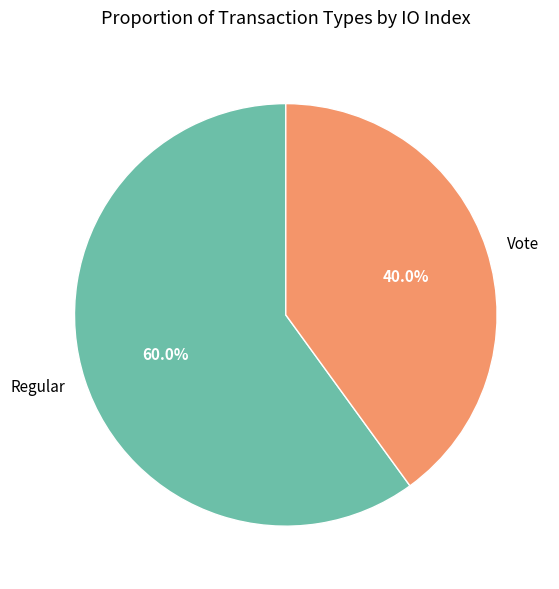

Is there a majority slice in this chart?

Yes